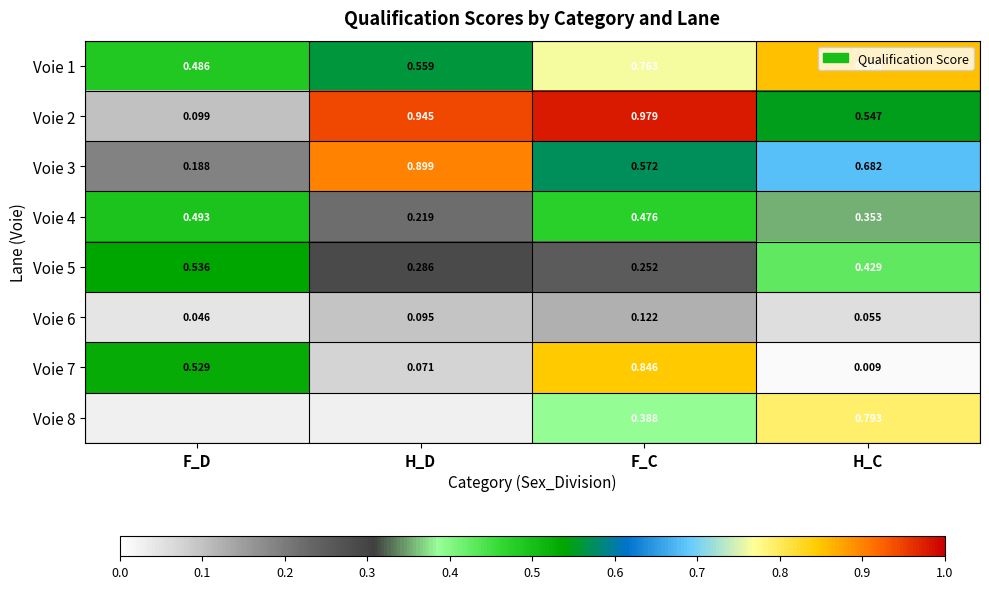

Which category has the lowest value in the Voie 6 series?

F_D